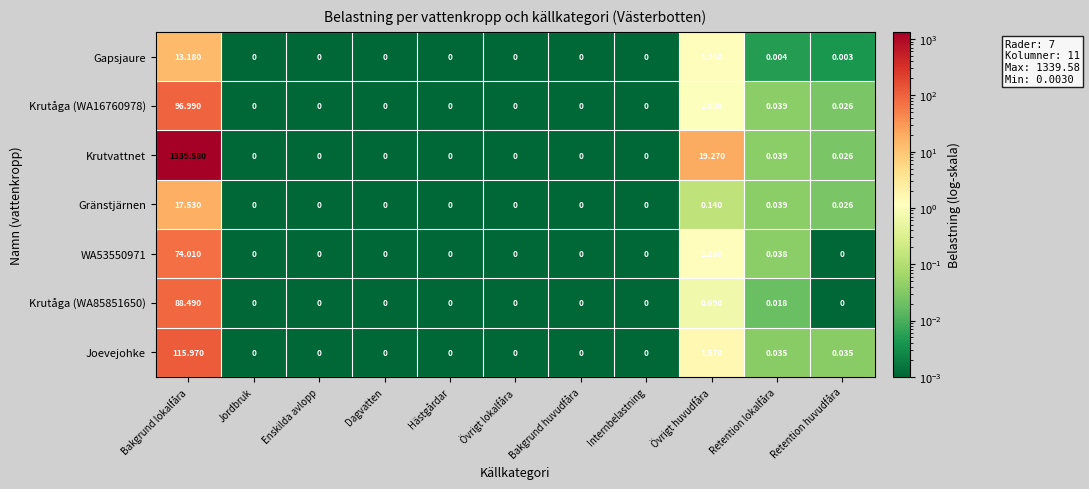

At which category is the sum across all series the highest?

Bakgrund lokalfåra